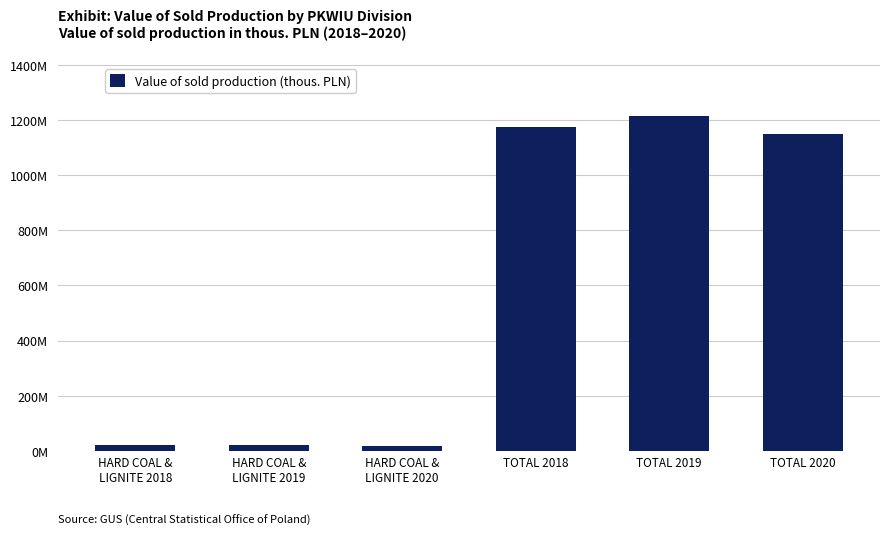

Reading left to right, extract all data points from this chart.

HARD COAL &
LIGNITE 2018=22395960.0	HARD COAL &
LIGNITE 2019=21387557.1	HARD COAL &
LIGNITE 2020=17341719.9	TOTAL 2018=1173907184.3	TOTAL 2019=1215125316.5	TOTAL 2020=1147819132.5